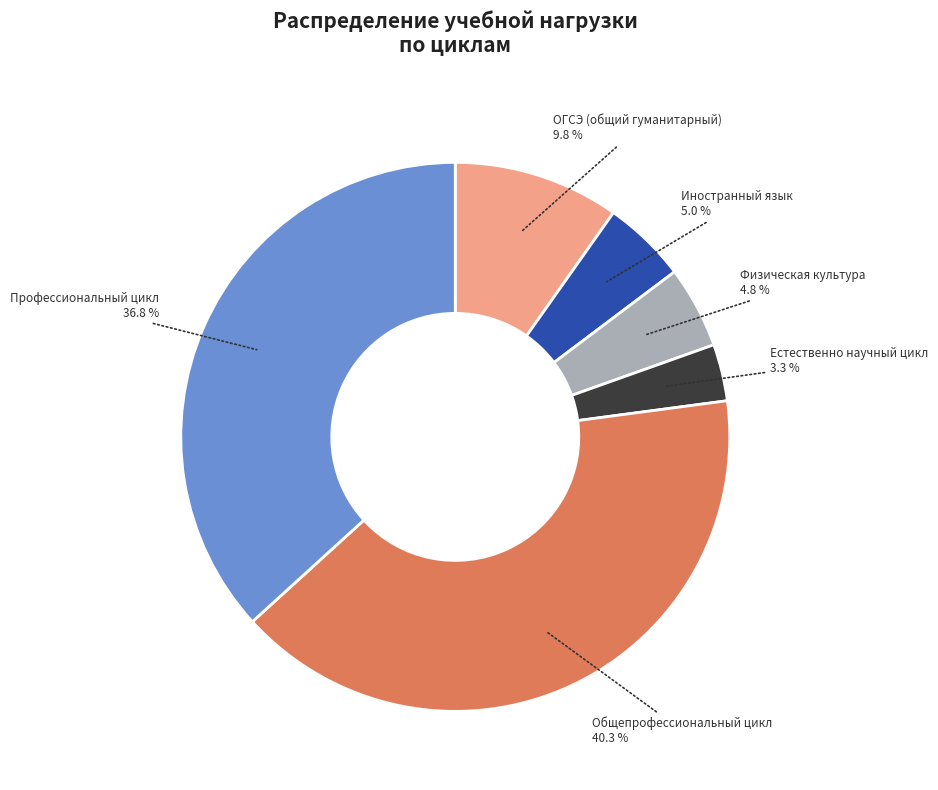

Approximately how many times larger is the value at ОГСЭ (общий гуманитарный) compared to Профессиональный цикл?

0.3